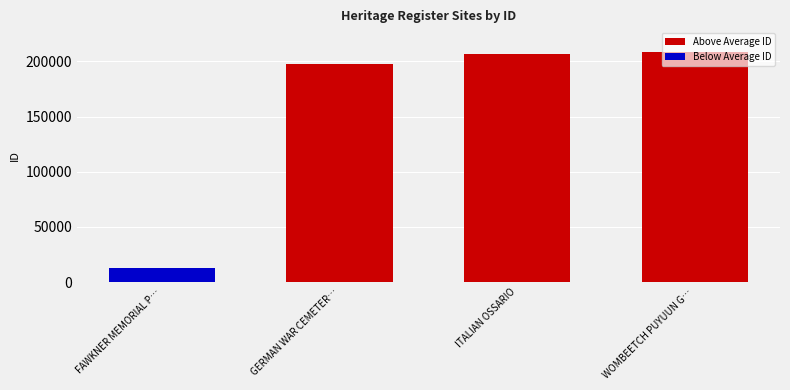

How many positive values does the Above Average ID series have?

3